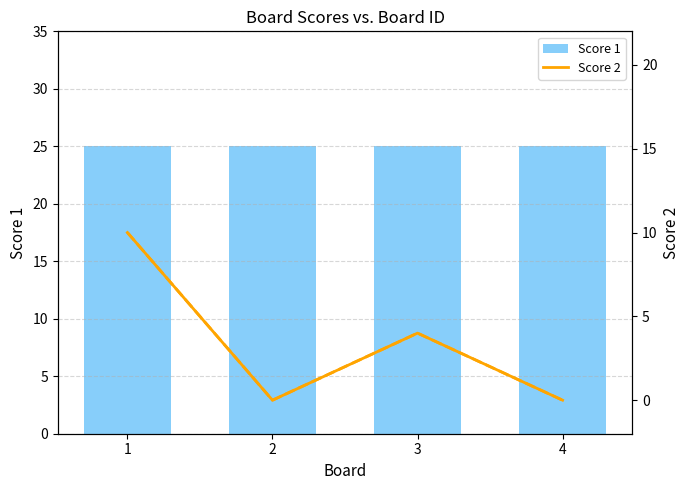

How many data points does each series have?

4